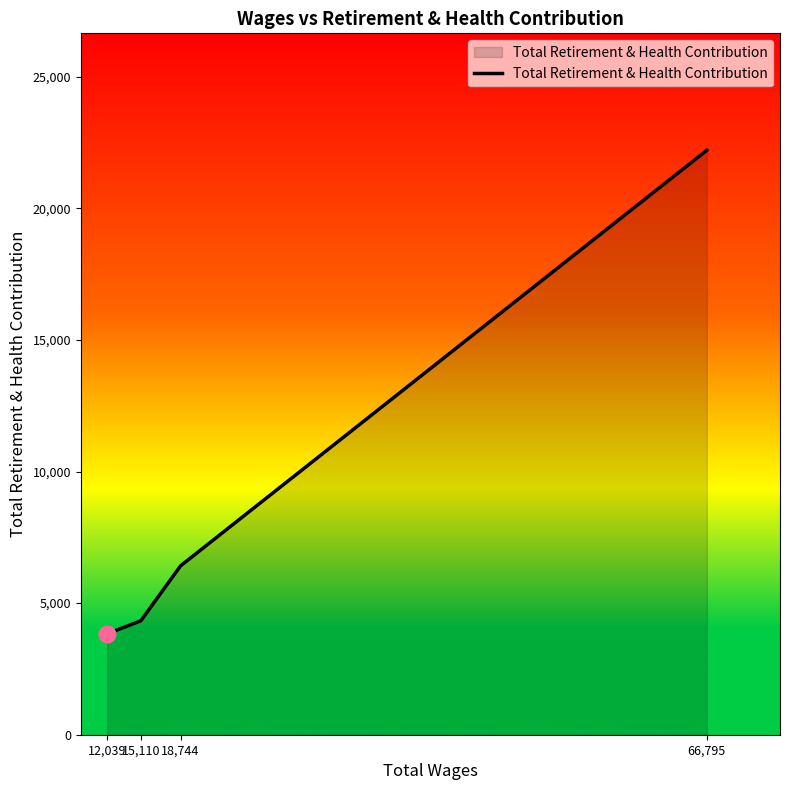

True or false: the data has more than 2 interior local peaks.

False